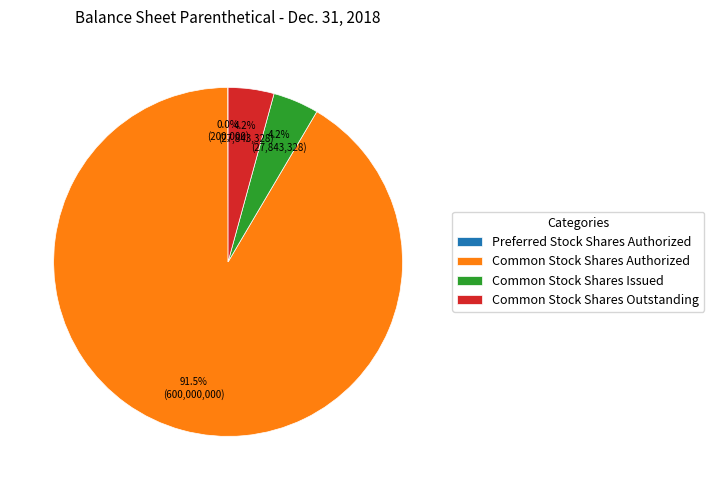

Is the sum of Common Stock Shares Outstanding and Common Stock Shares Authorized greater than half?

Yes